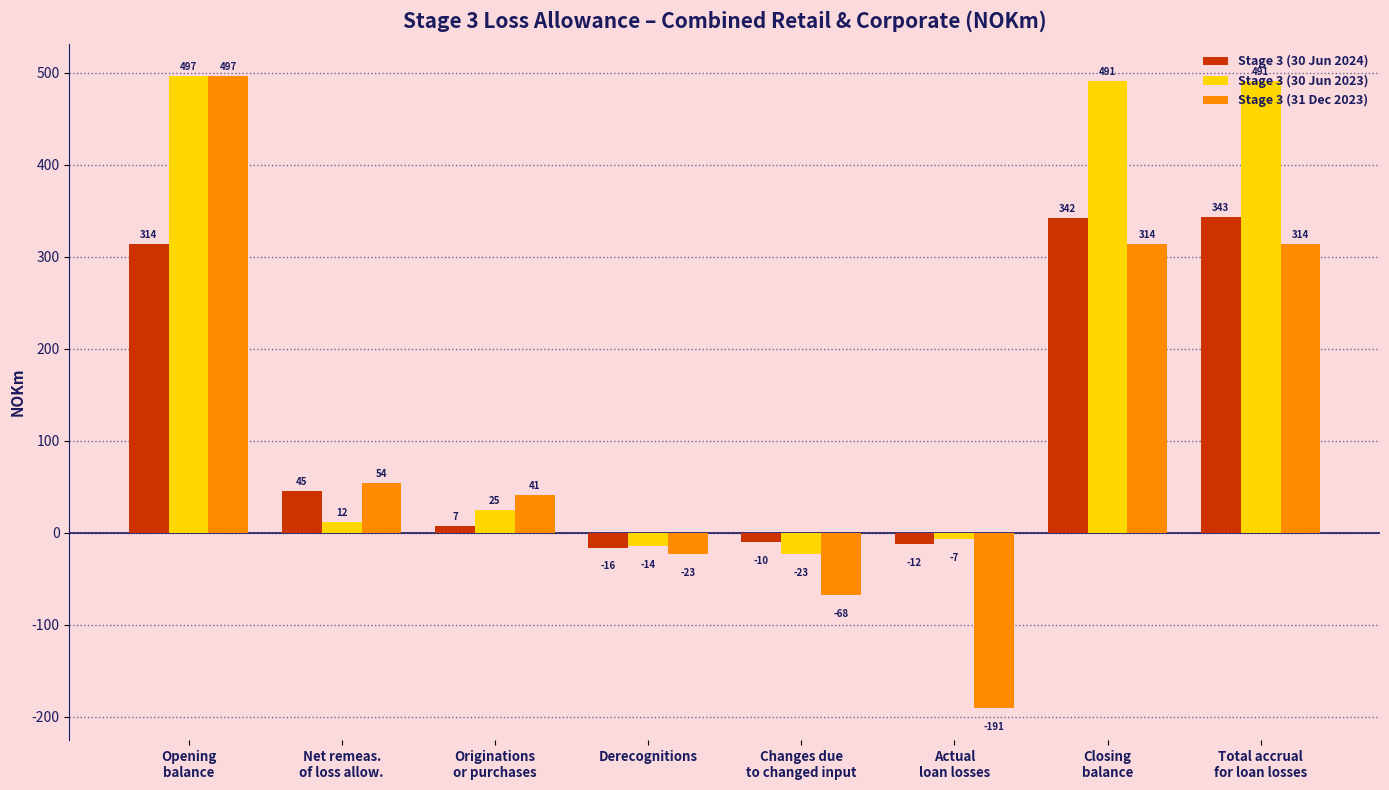

What value does the Stage 3 (30 Jun 2024) series have at Changes due
to changed input, to the nearest 10?

-10